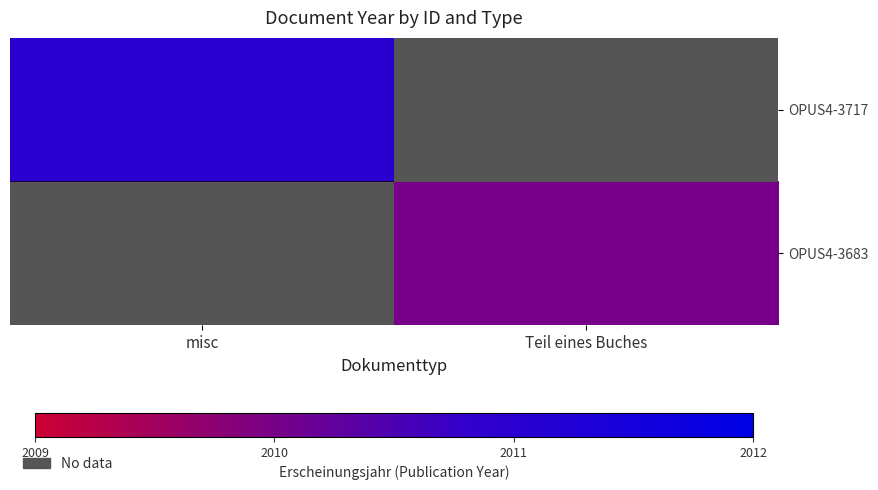

Is it true that OPUS4-3683 equals 2010.0 at Teil eines Buches?

True